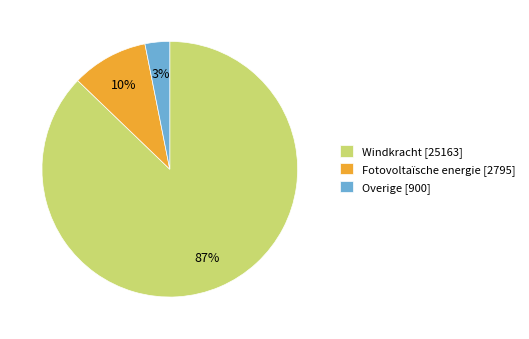

Which category has the smallest portion of the pie?

Overige [900]